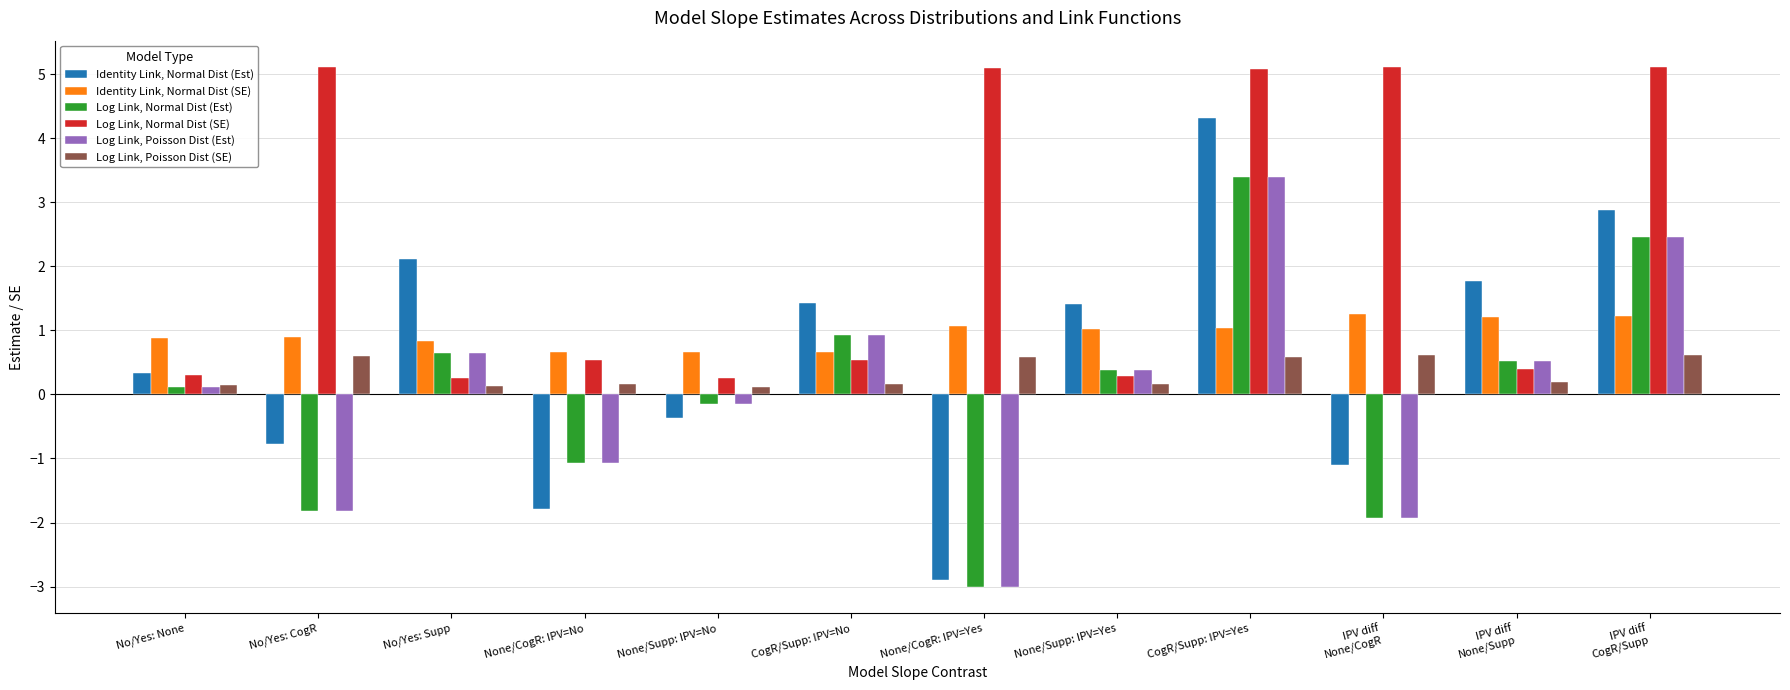

The value of Log Link, Poisson Dist (SE) at IPV diff
None/CogR is 0.3. True or false?

False